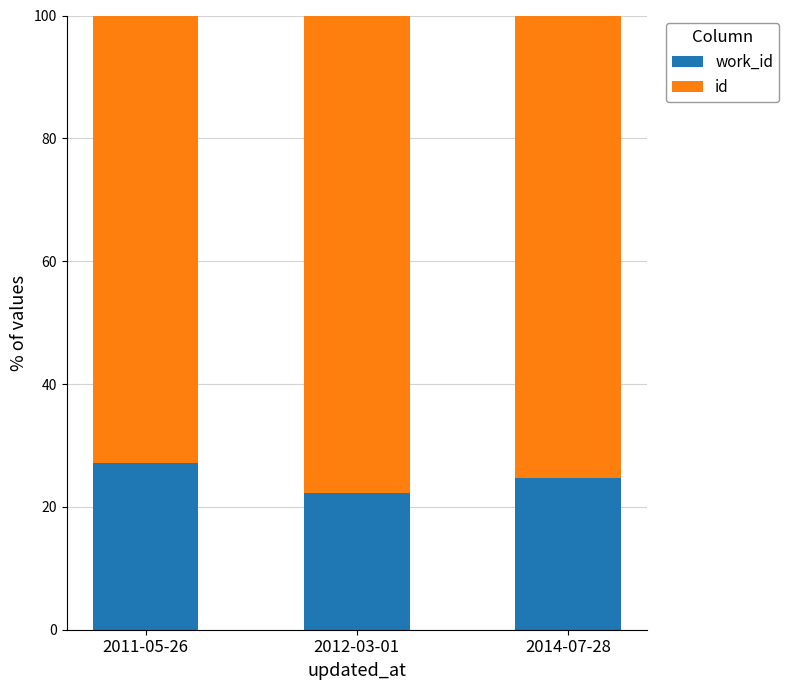

What is the difference between the maximum and minimum values in the id series?

4.8